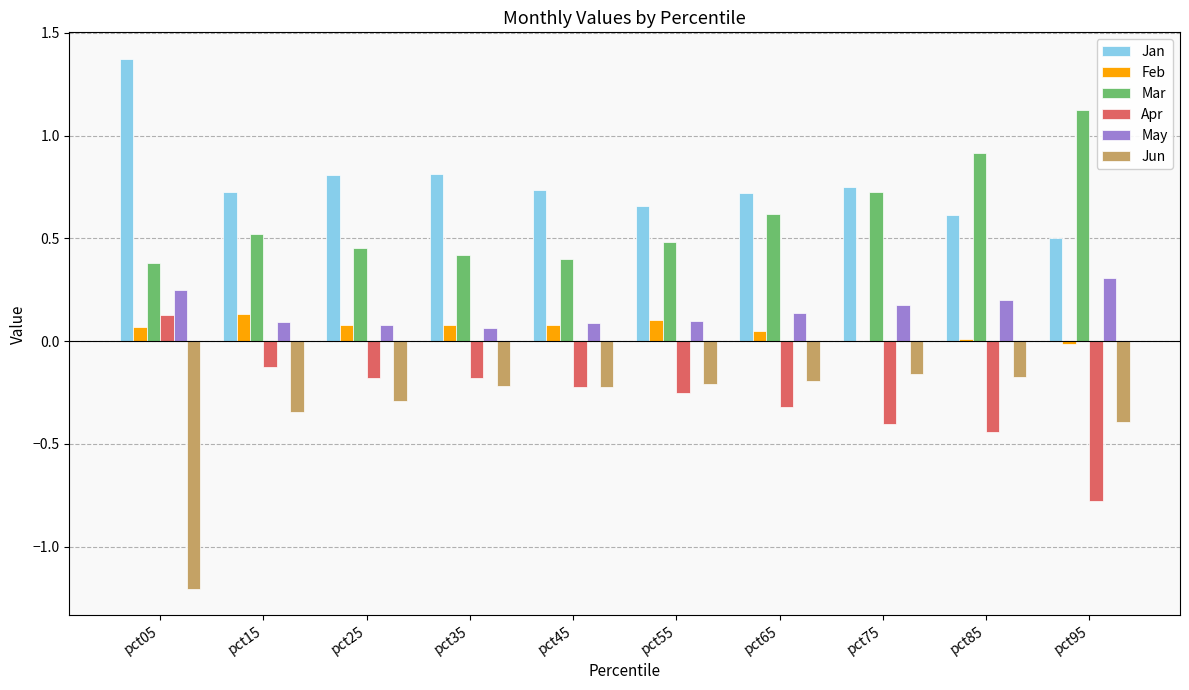

Is it true that Jan equals 1.0 at pct55?

False